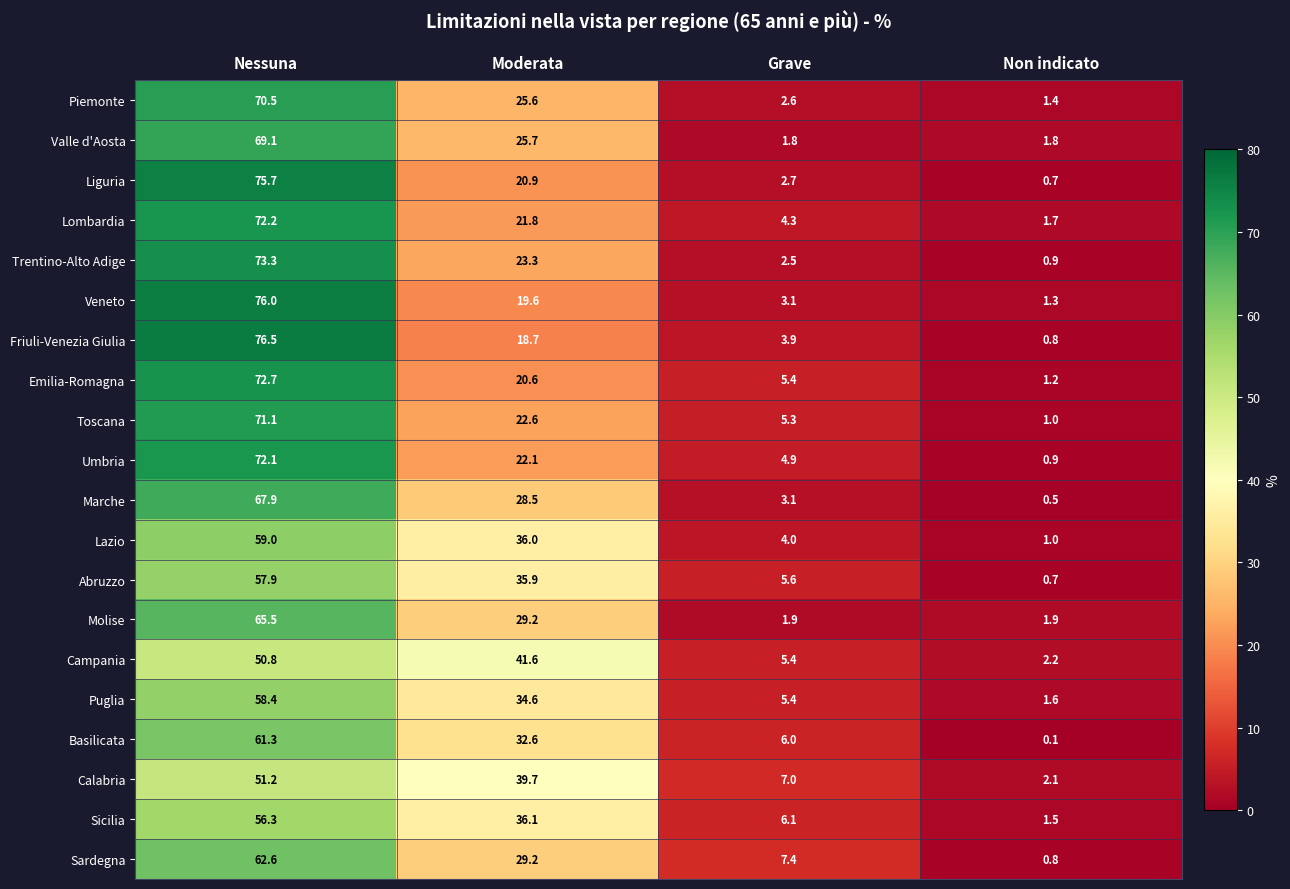

Rank the series by their maximum value, from lowest to highest.

Campania, Calabria, Sicilia, Abruzzo, Puglia, Lazio, Basilicata, Sardegna, Molise, Marche, Valle d'Aosta, Piemonte, Toscana, Umbria, Lombardia, Emilia-Romagna, Trentino-Alto Adige, Liguria, Veneto, Friuli-Venezia Giulia